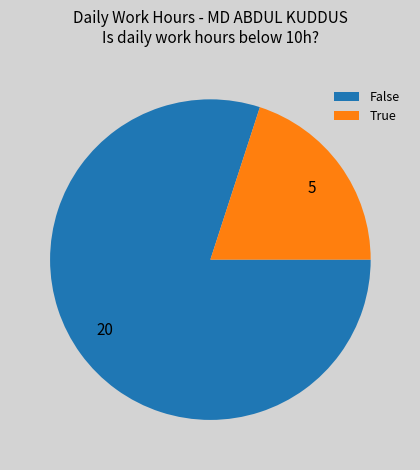

How many slices are in this pie chart?

2